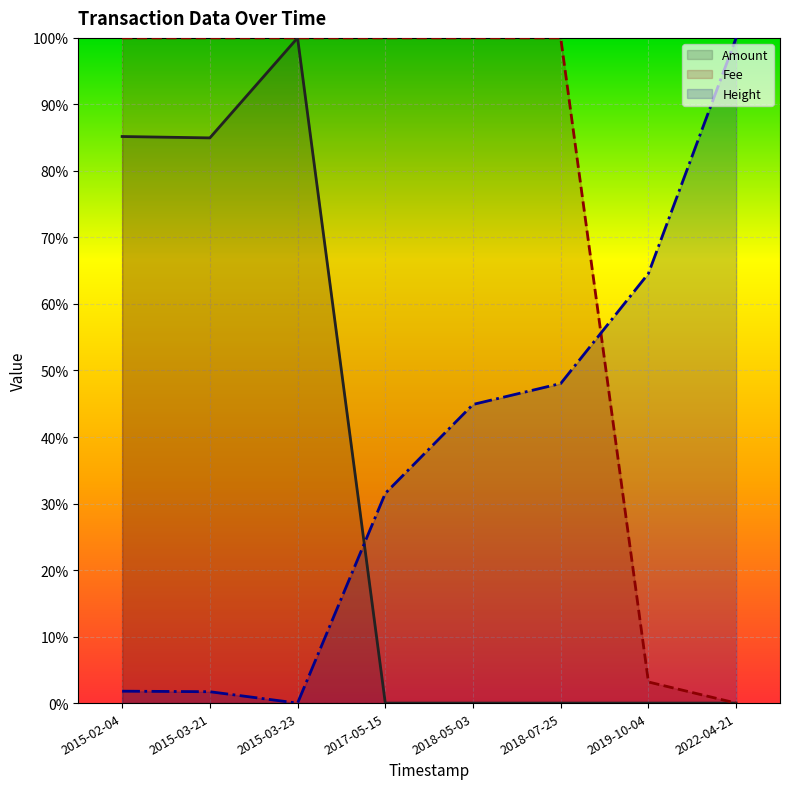

Reading left to right, transcribe all the data shown in this chart.

Amount: 0.9	0.8	1.0	0.0	0.0	0.0	0.0	0.0
Fee: 1.0	1.0	1.0	1.0	1.0	1.0	0.0	0.0
Height: 0.0	0.0	0.0	0.3	0.4	0.5	0.6	1.0